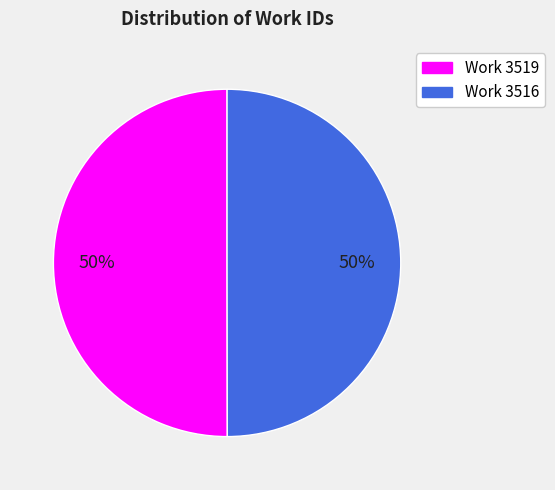

What percentage is the Work 3519 slice, to the nearest percent?

50%